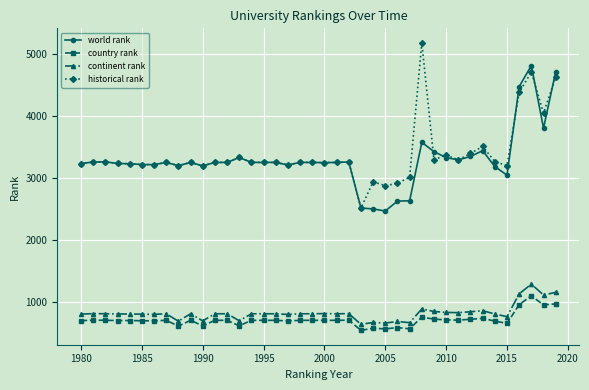

What is the value of the historical rank point at the 32nd from the left?

3293.5